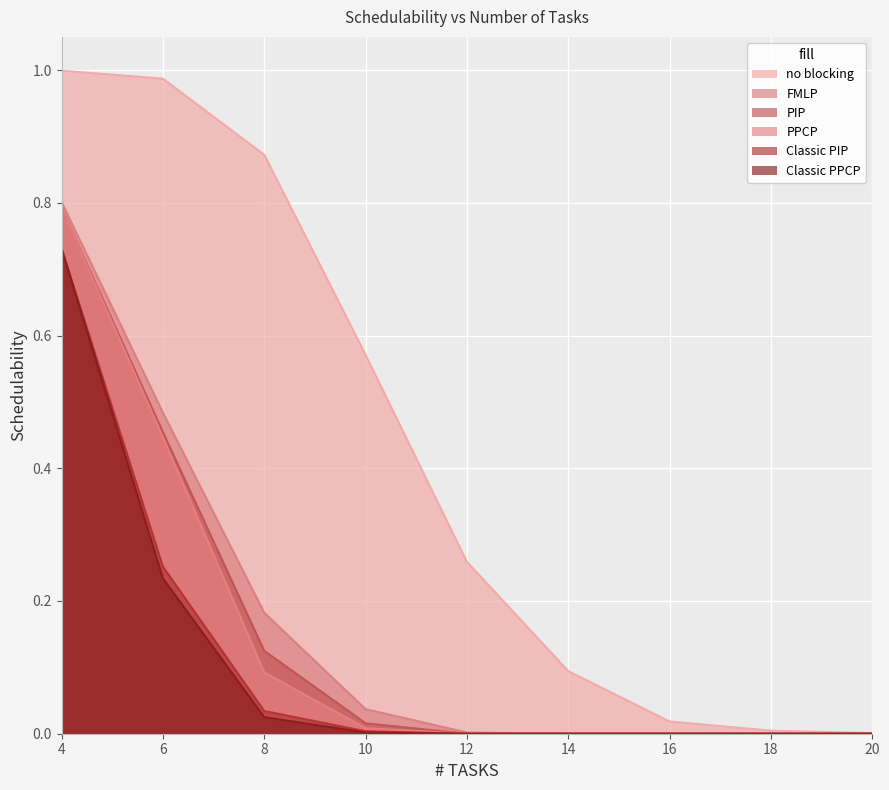

Is it true that FMLP equals 0.0 at 10?

False